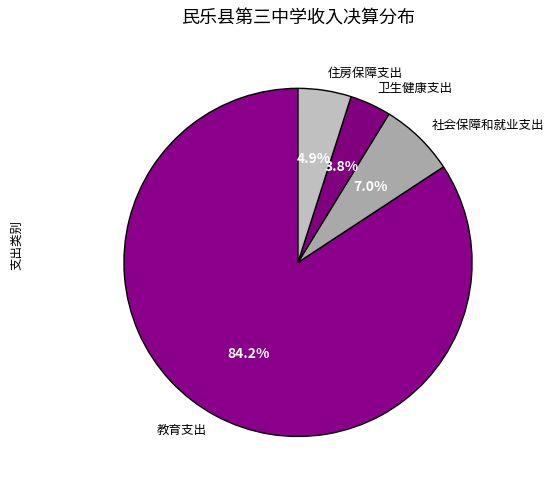

The 教育支出 slice represents 70% of the pie. True or false?

False